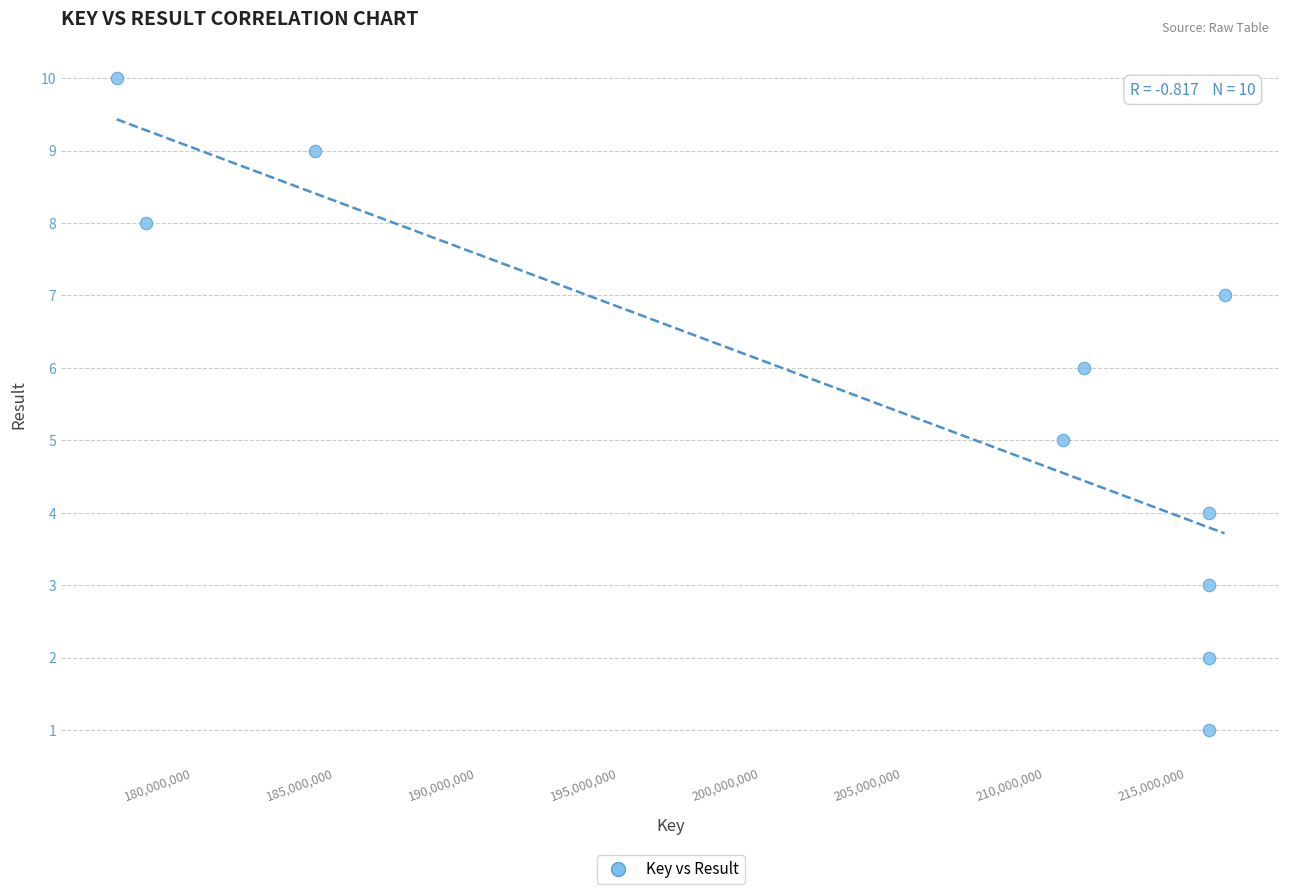

What is the range of Y values (max minus min)?

9